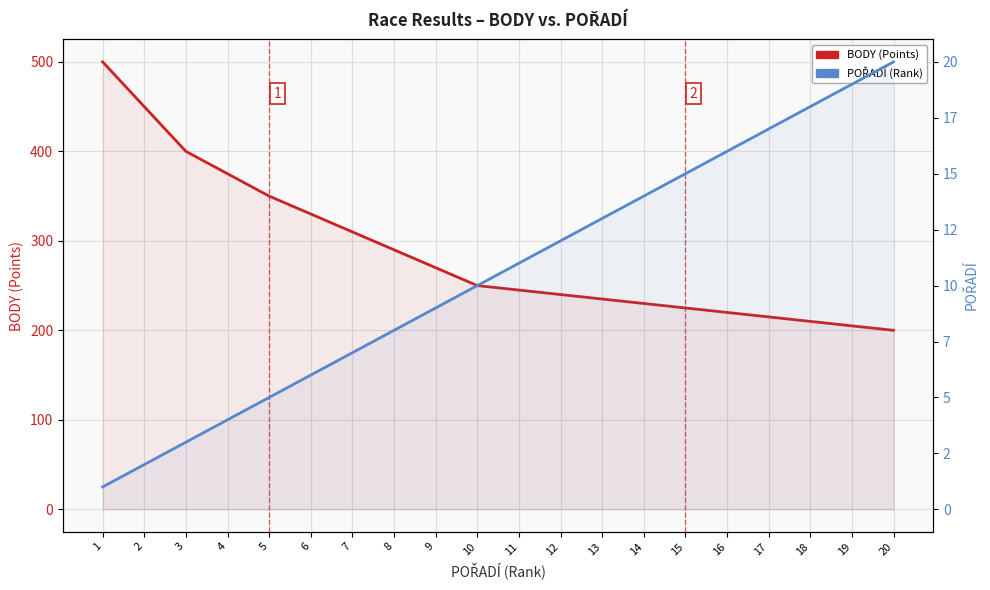

Reading left to right, what are all the values shown in this chart?

BODY (Points): 500	450	400	375	350	330	310	290	270	250	245	240	235	230	225	220	215	210	205	200
POŘADÍ (Rank): 1	2	3	4	5	6	7	8	9	10	11	12	13	14	15	16	17	18	19	20